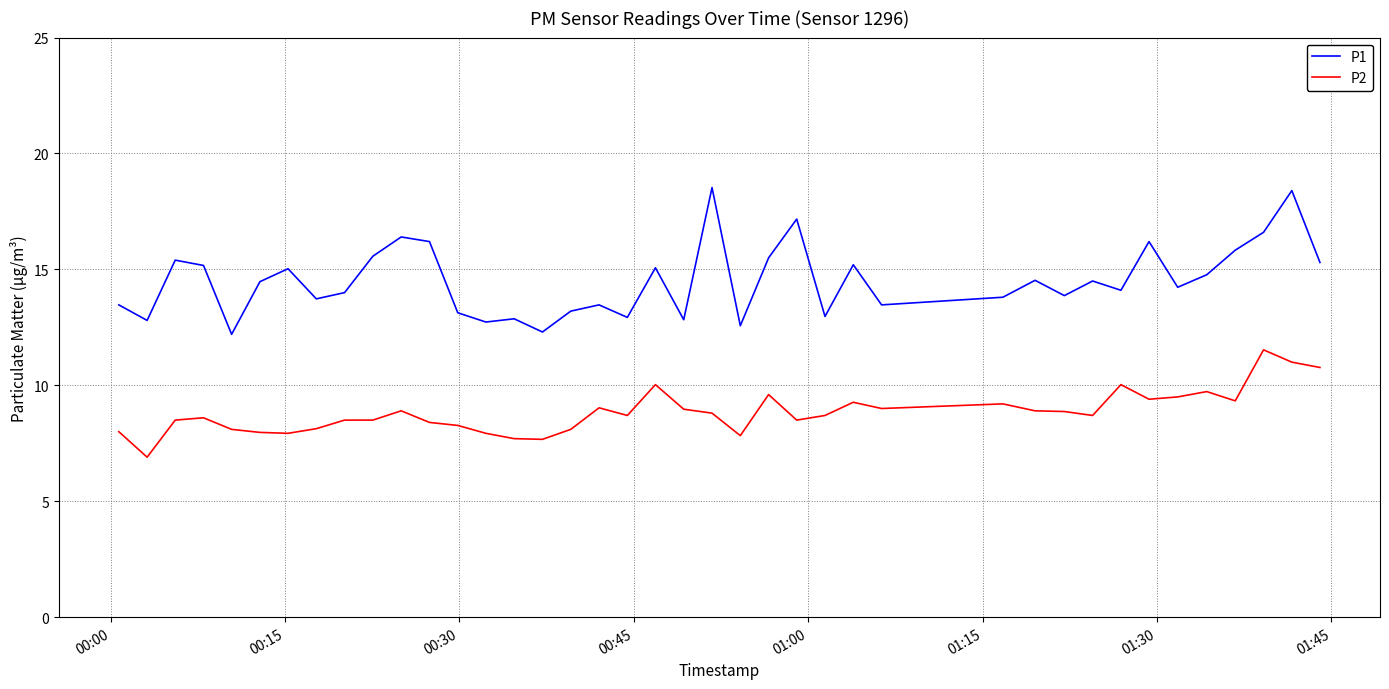

How many lines are shown in the chart?

2